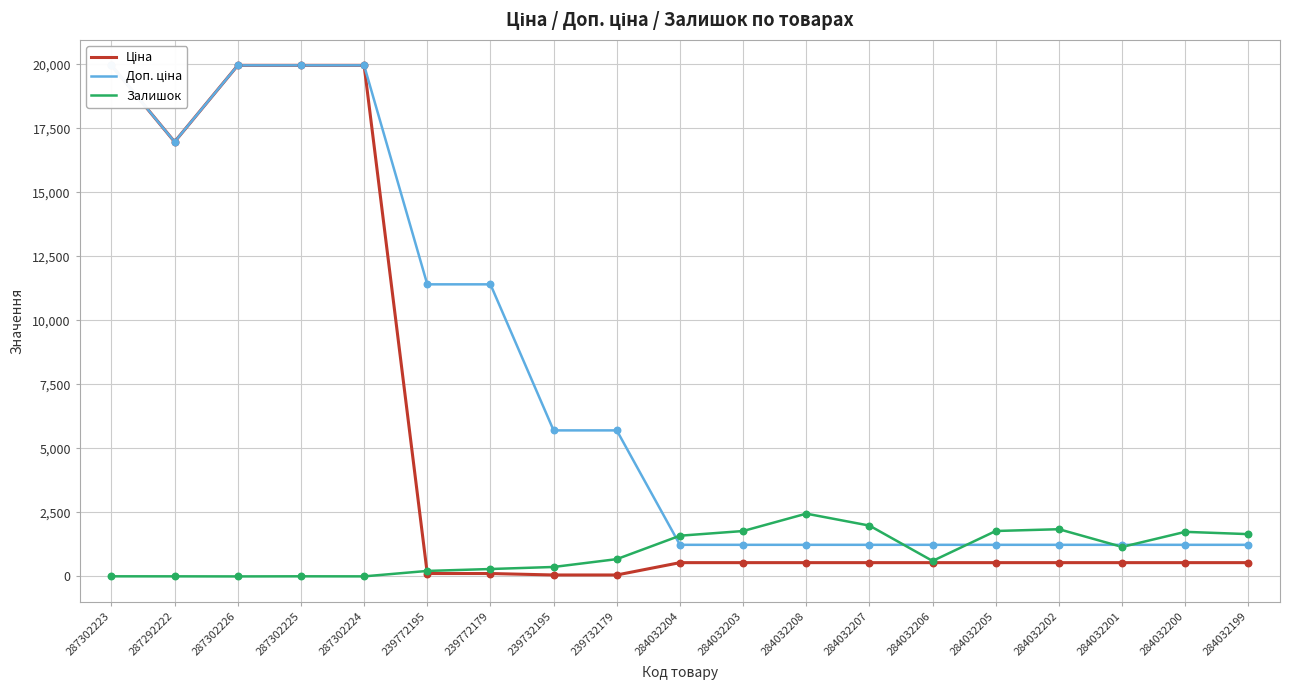

Which series has the largest Y range (max minus min)?

Ціна